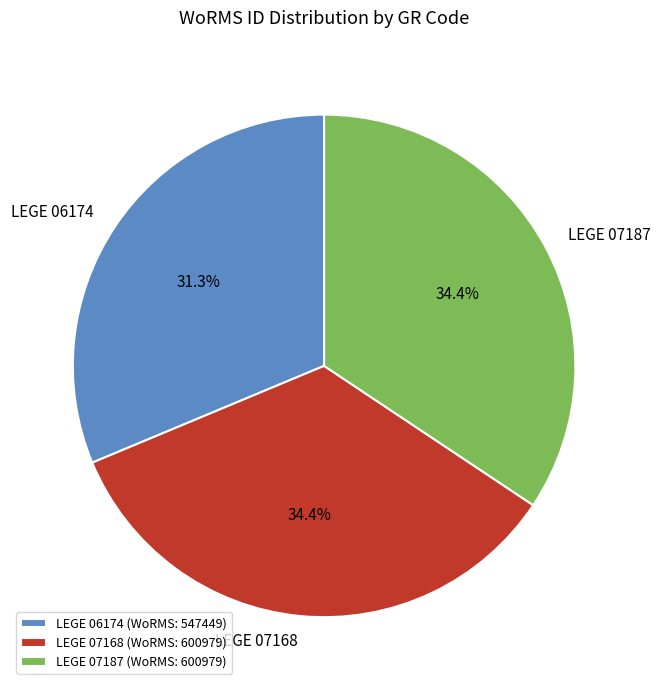

To the nearest percent, what is the average slice percentage?

33%